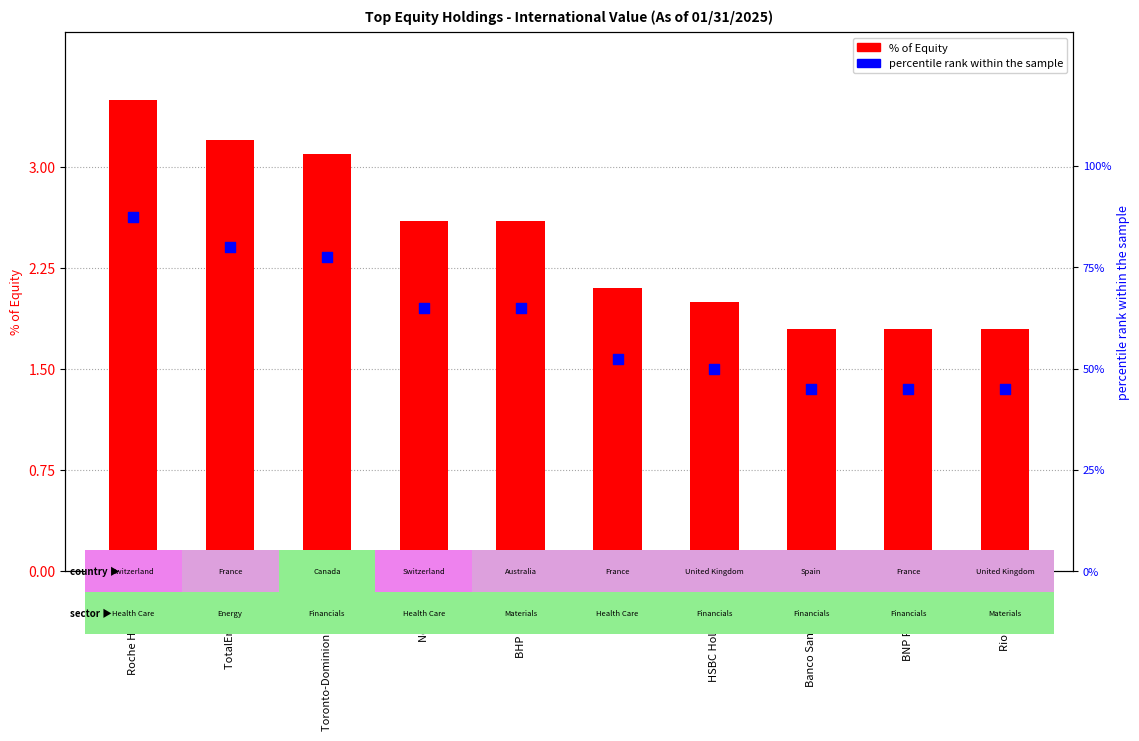

Which series contains the lowest Y value?

% of Equity